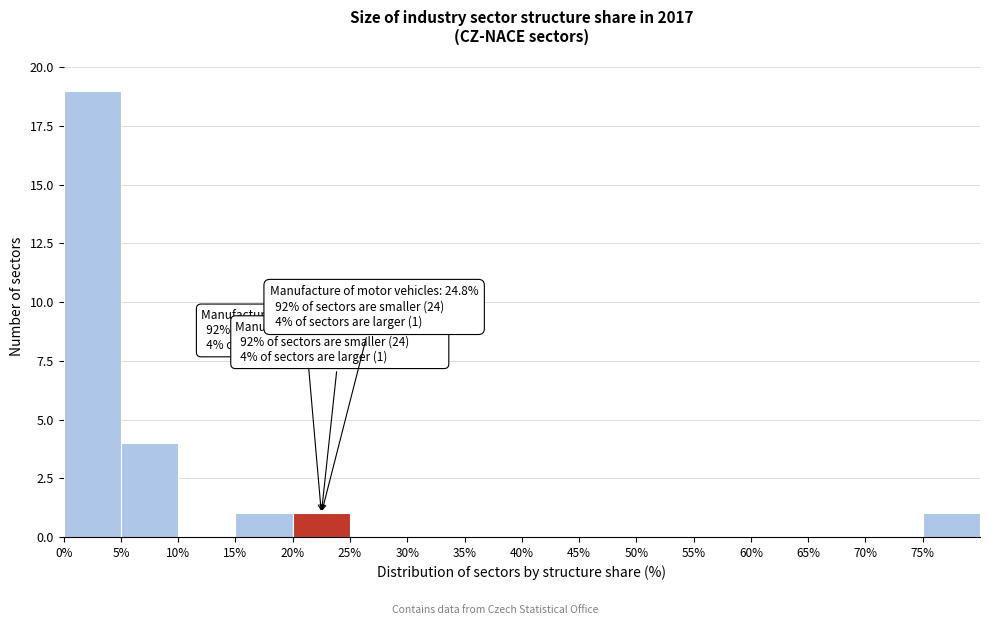

Over which range of the x-axis is the bar tallest?

0 to 5